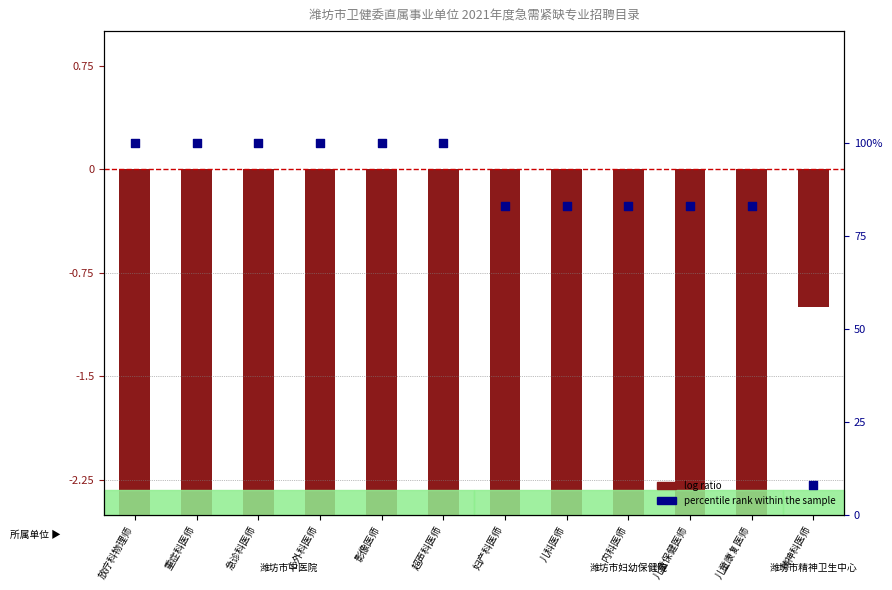

What are all the series names shown in the legend?

log ratio, percentile rank within the sample